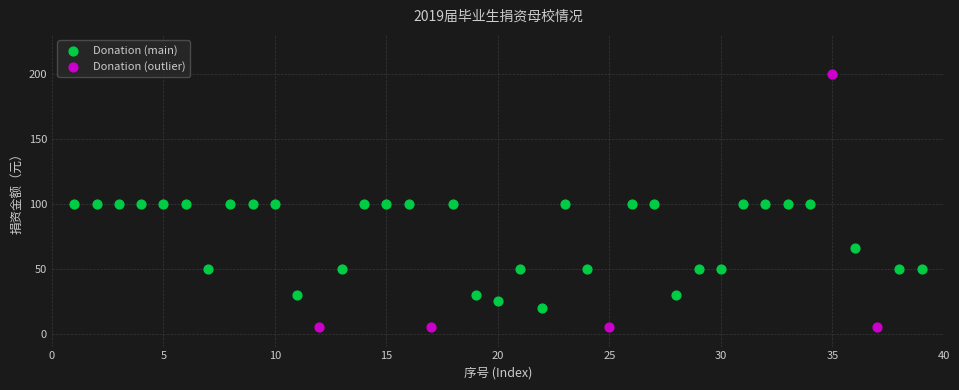

Which series reaches the minimum Y coordinate?

Donation (outlier)